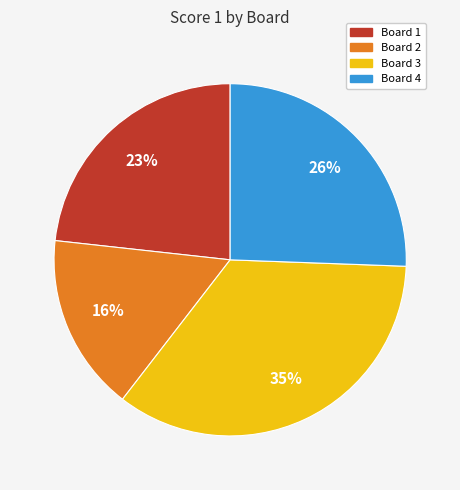

How many slices are in this pie chart?

4